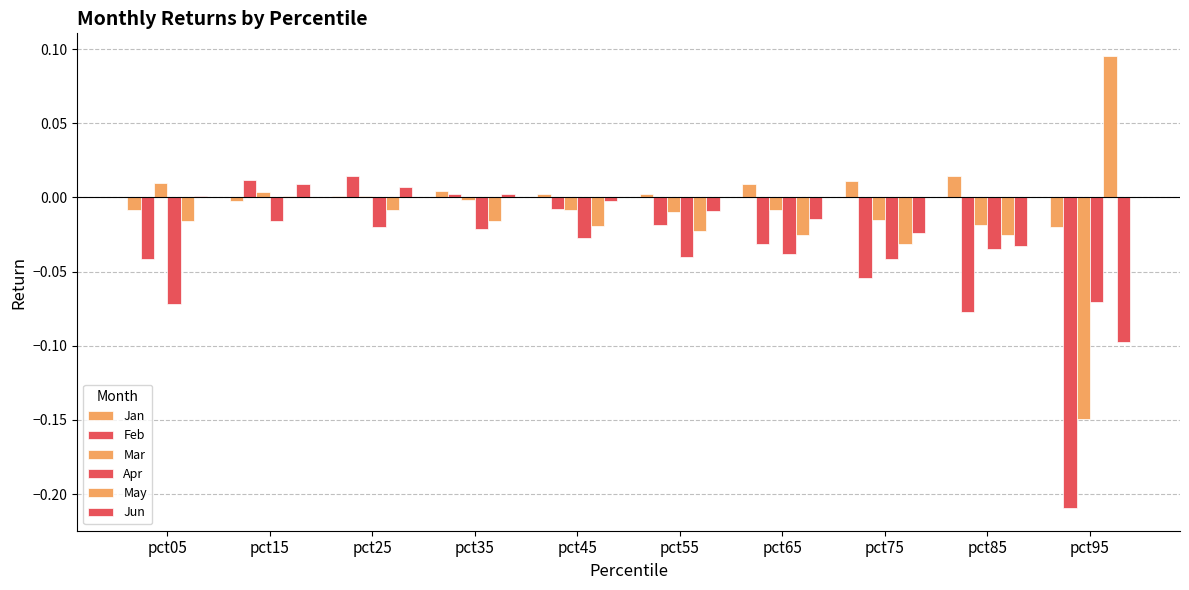

How many data points does each series have?

10